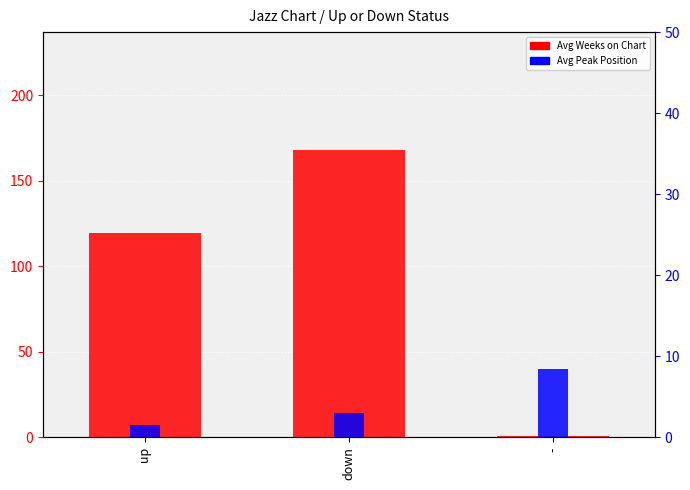

What is the greatest value displayed?

168.1